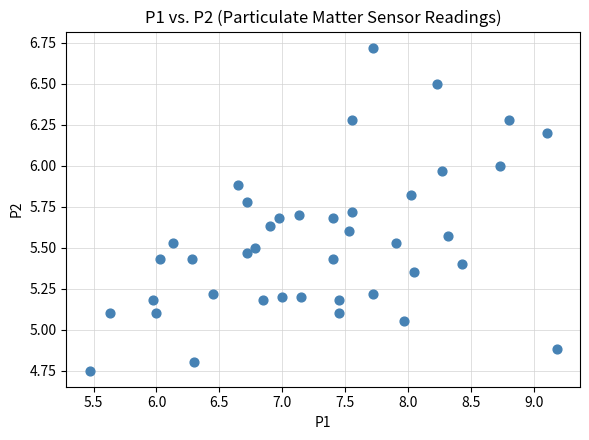

What is the range of Y values (max minus min)?

2.0